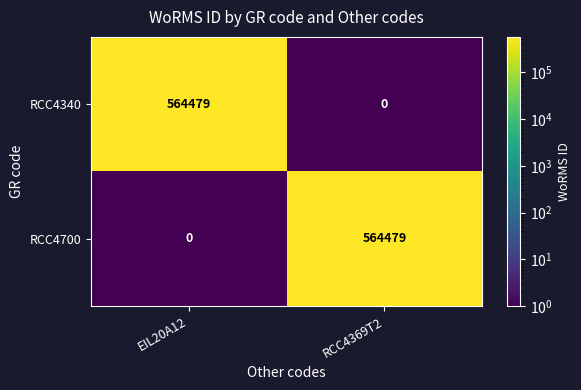

What is the difference between the maximum and minimum values in the RCC4700 series?

564479